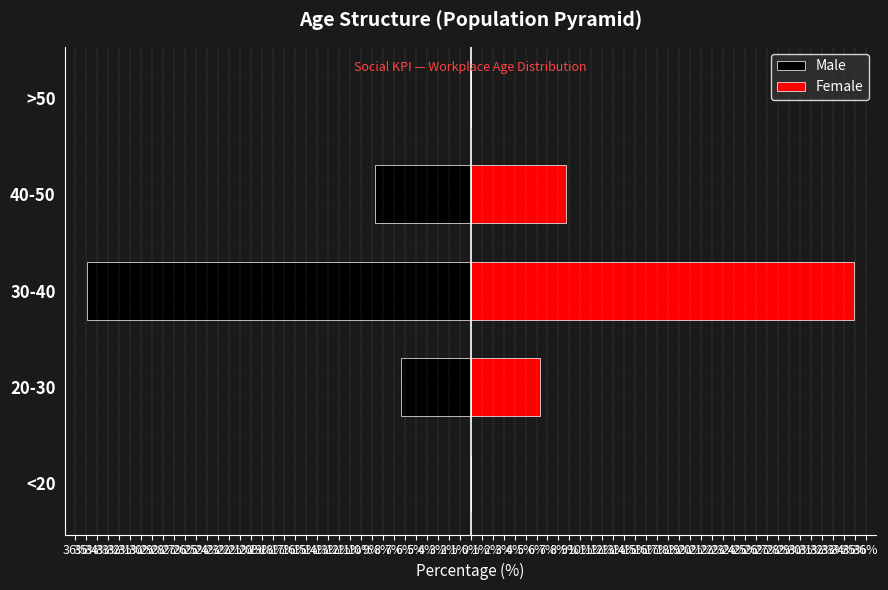

Is the value of Male at >50 greater than the value of Female at 30-40?

No